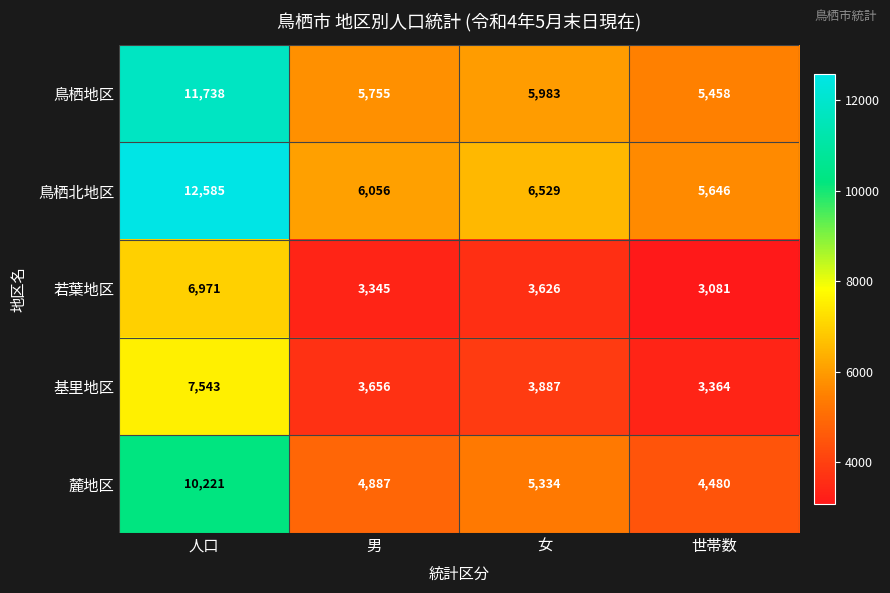

What is the difference between the maximum and minimum values in the 若葉地区 series?

3890